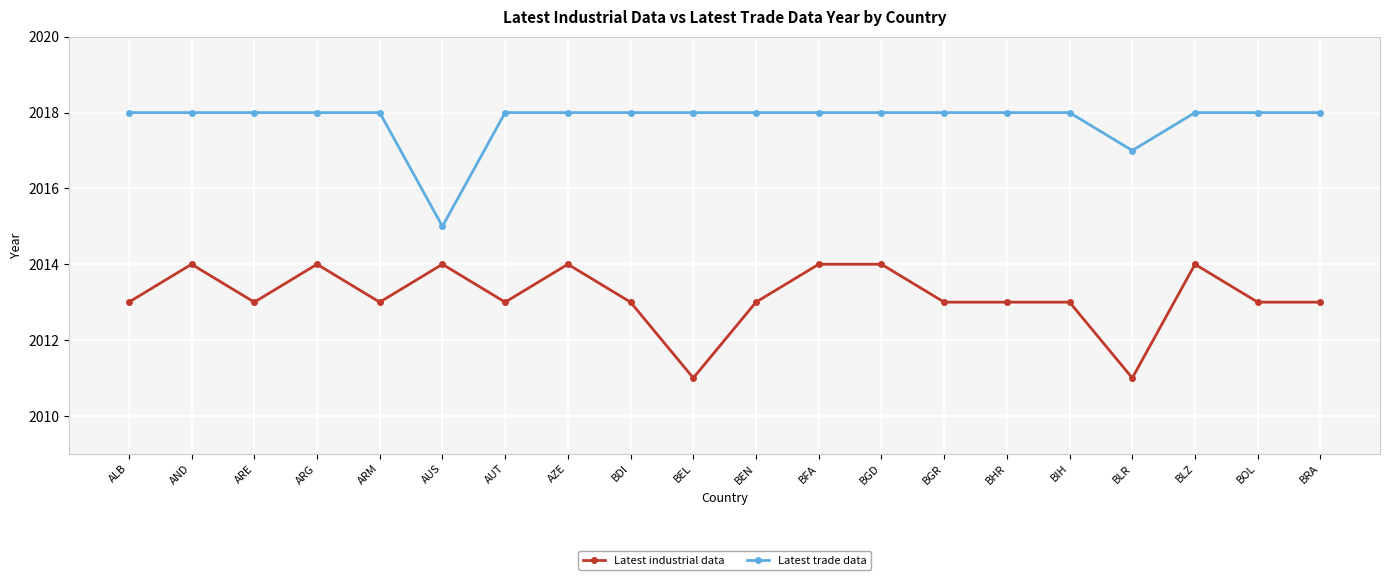

Which series has the largest total across all categories?

Latest trade data